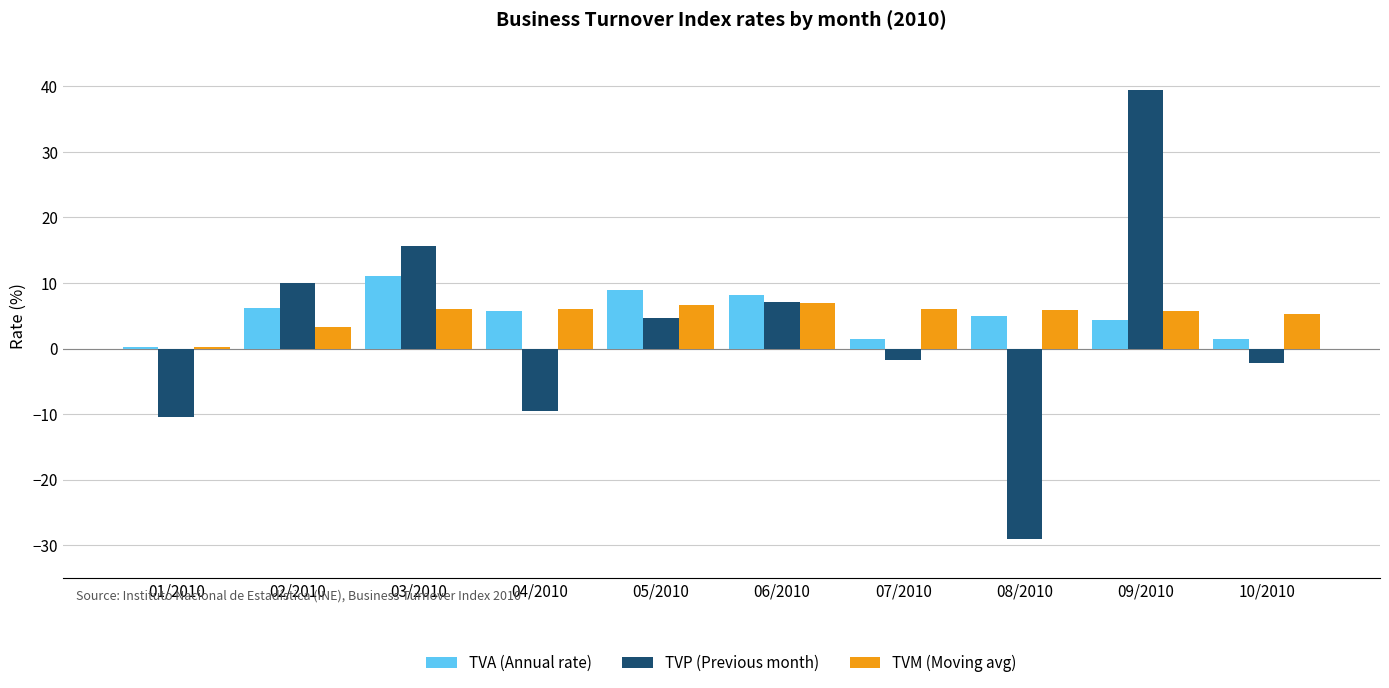

What is the total value across all series at 09/2010?

49.5